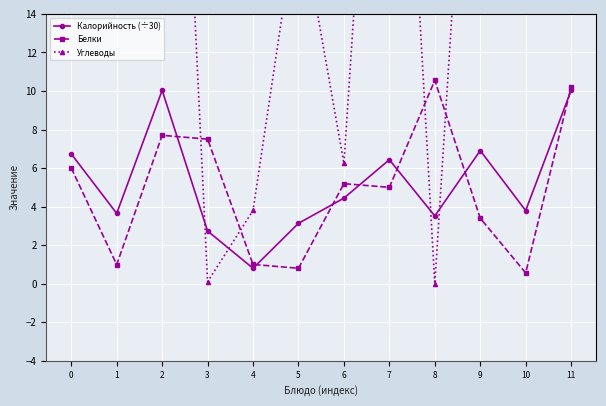

Which category has the highest value in the Углеводы series?

11